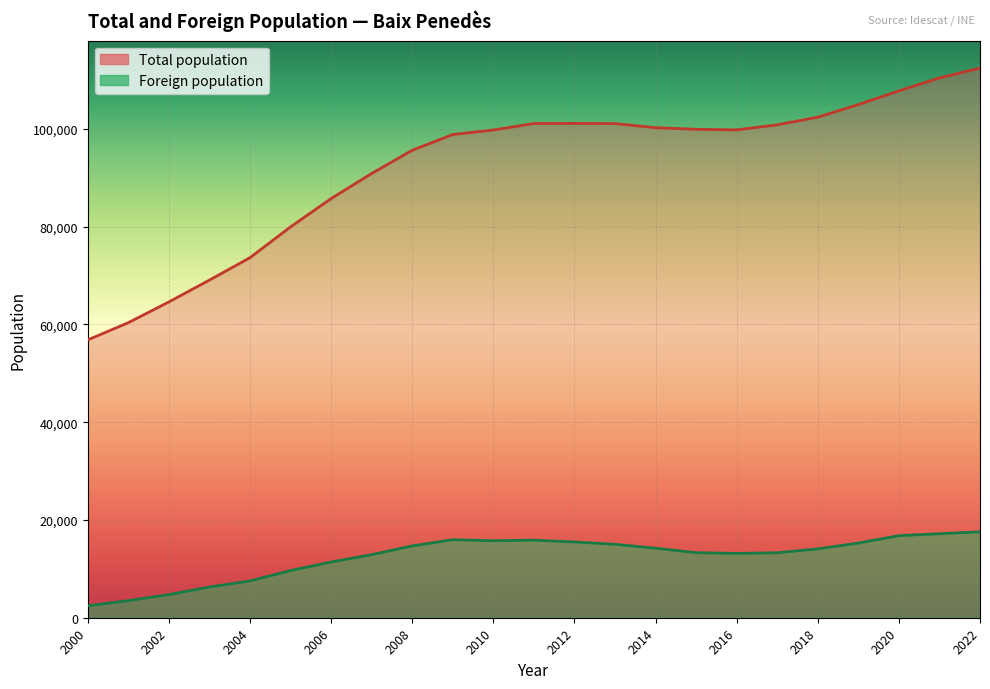

How many distinct data groups are displayed?

2